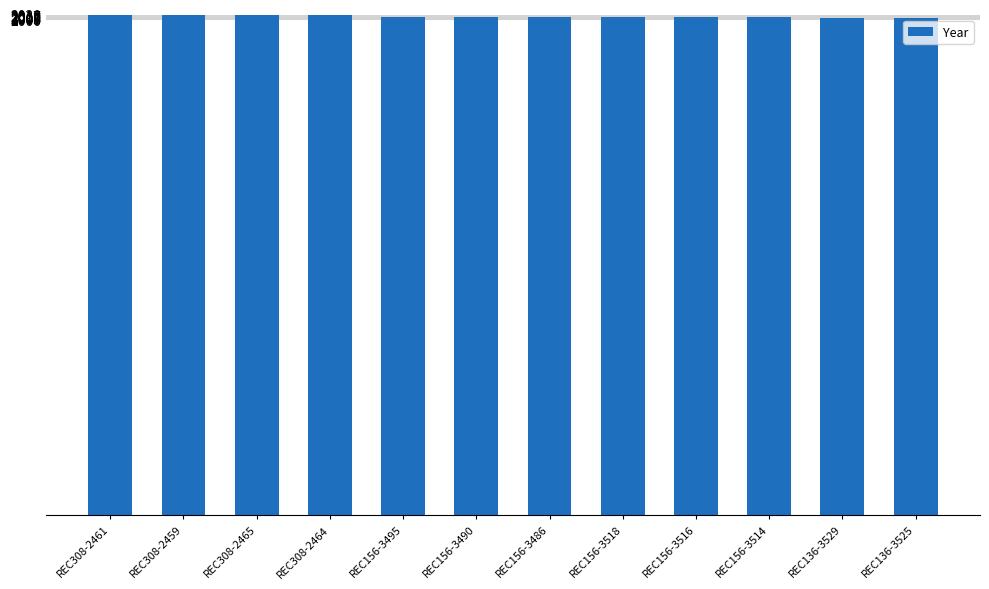

True or false: the data shows 2008 at REC156-3490.

True